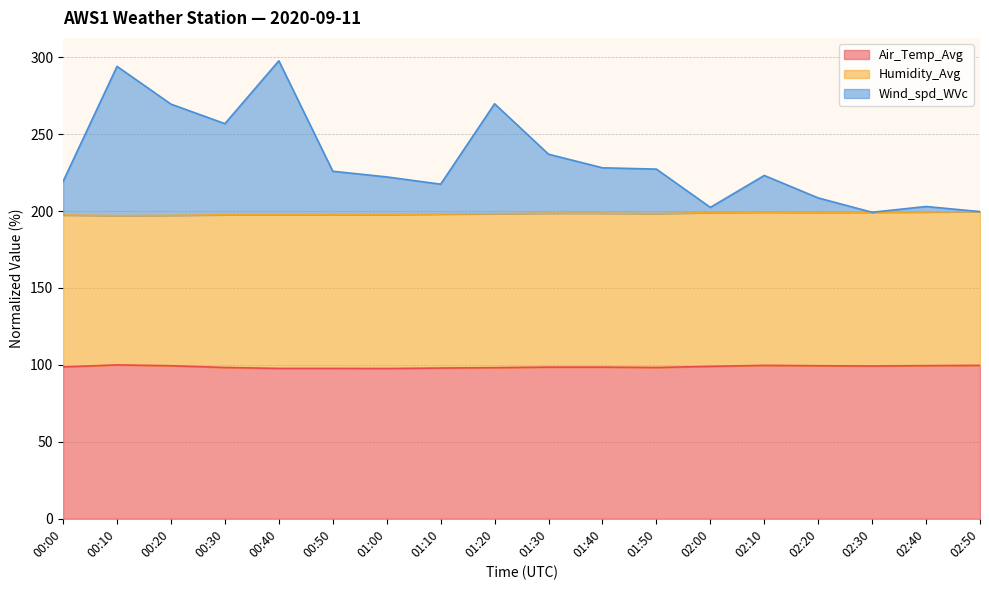

What is the total value across all series at 01:20?

269.7